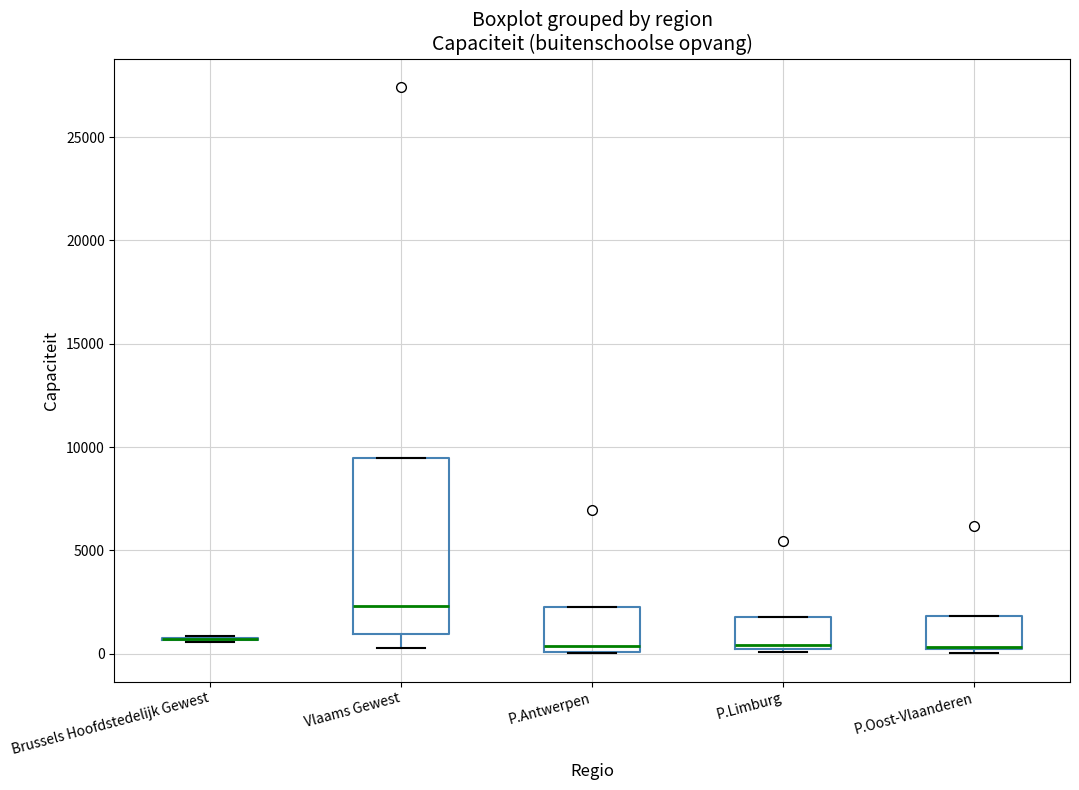

Reading left to right, read every box against the y-axis: the position of its median line, the range the box covers, and the ends of its whiskers. The values are not printed on the chart, so give them approximately, as read against the axis.

Brussels Hoofdstedelijk Gewest: box collapsed to a line at 500, whiskers 500 to 1000
Vlaams Gewest: median 2500, box 1000 to 9500, whiskers 500 to 9500
P.Antwerpen: median 500, box 0 to 2500, whiskers 0 to 2500
P.Limburg: median 500, box 0 to 2000, whiskers 0 (just below the box's lower edge) to 2000
P.Oost-Vlaanderen: median 500 (drawn on the box's lower edge), box 0 to 2000, whiskers 0 (just below the box's lower edge) to 2000